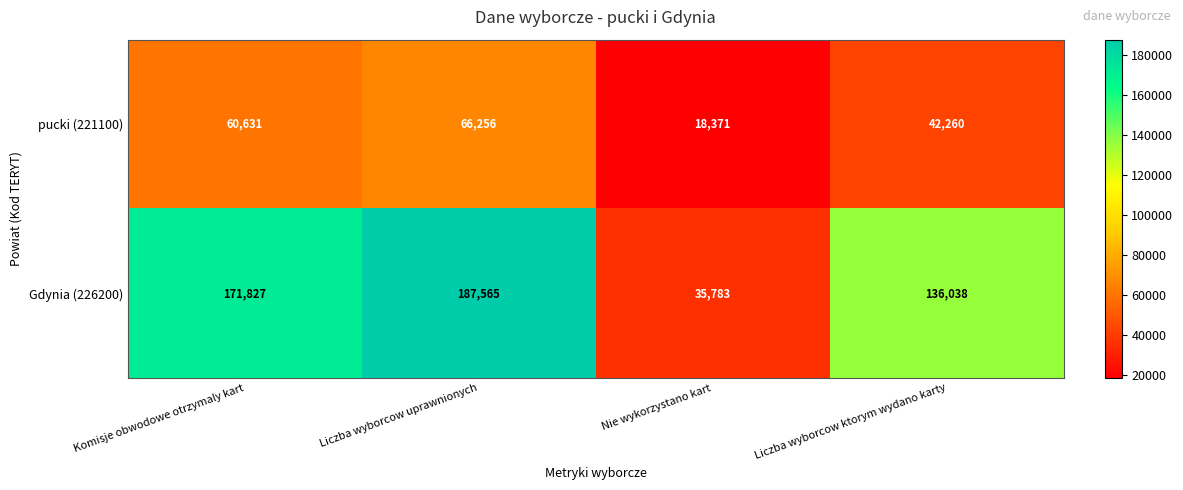

Between Liczba wyborcow uprawnionych and Nie wykorzystano kart, which series saw the biggest shift?

Gdynia (226200)